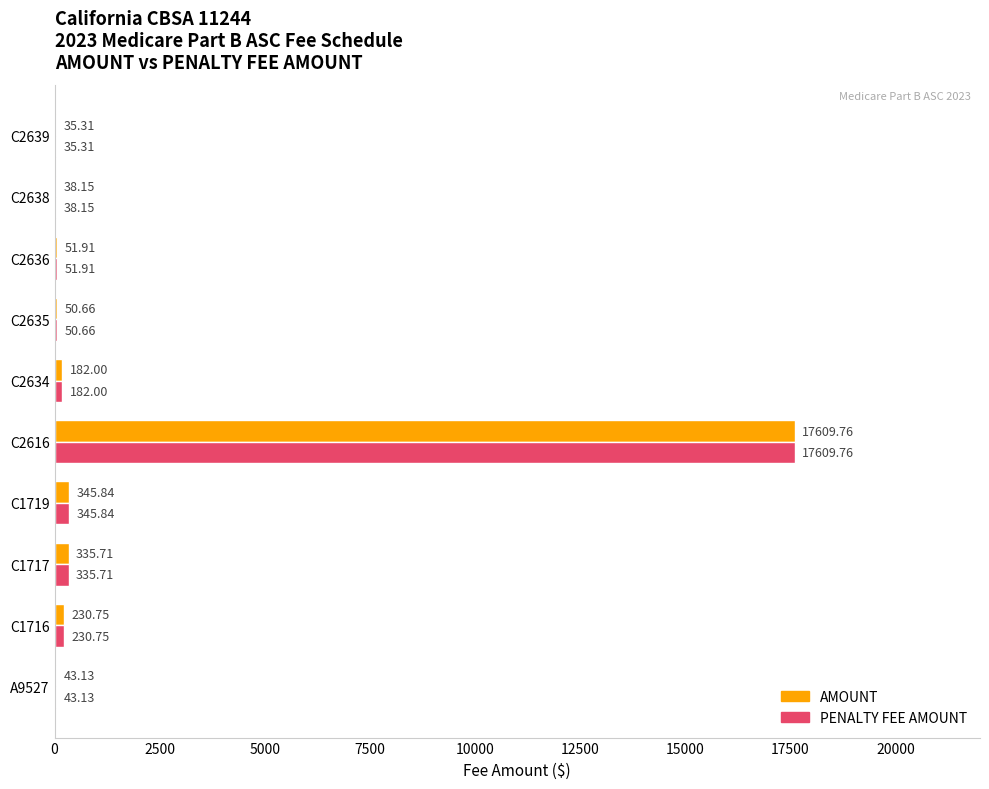

What is the sum of all AMOUNT values?

18923.2